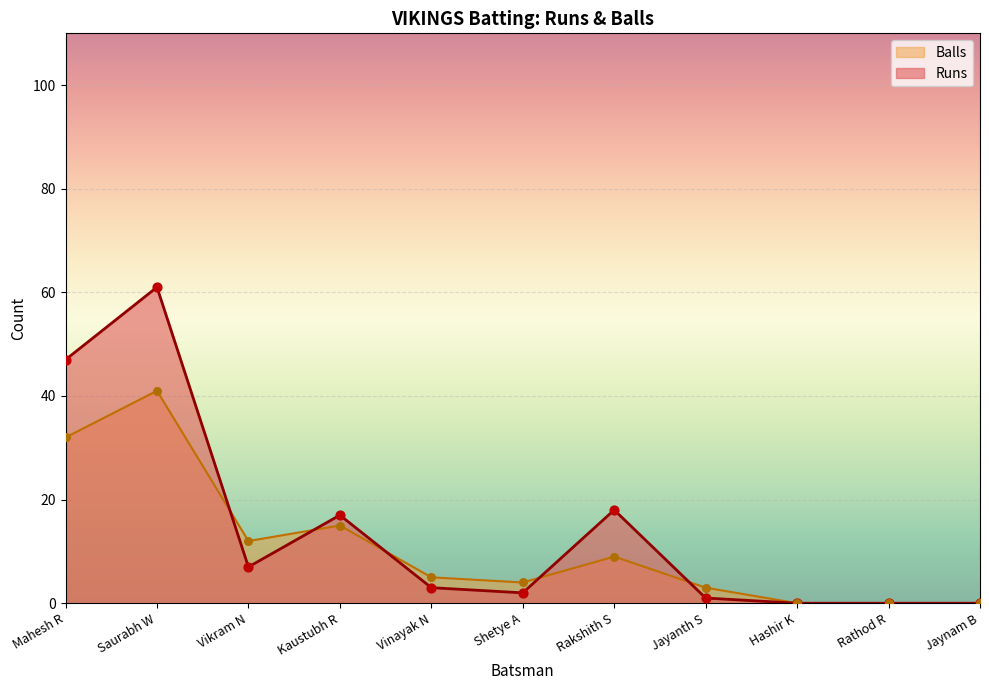

Which series contains the lowest Y value?

Runs